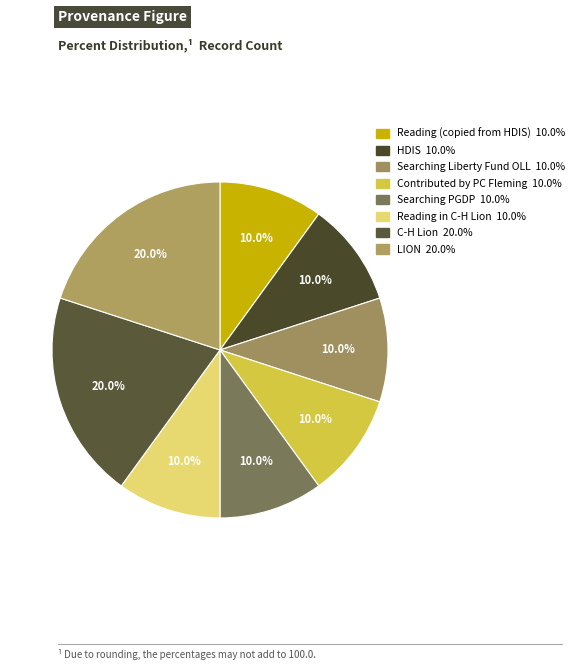

How many slices are in this pie chart?

8